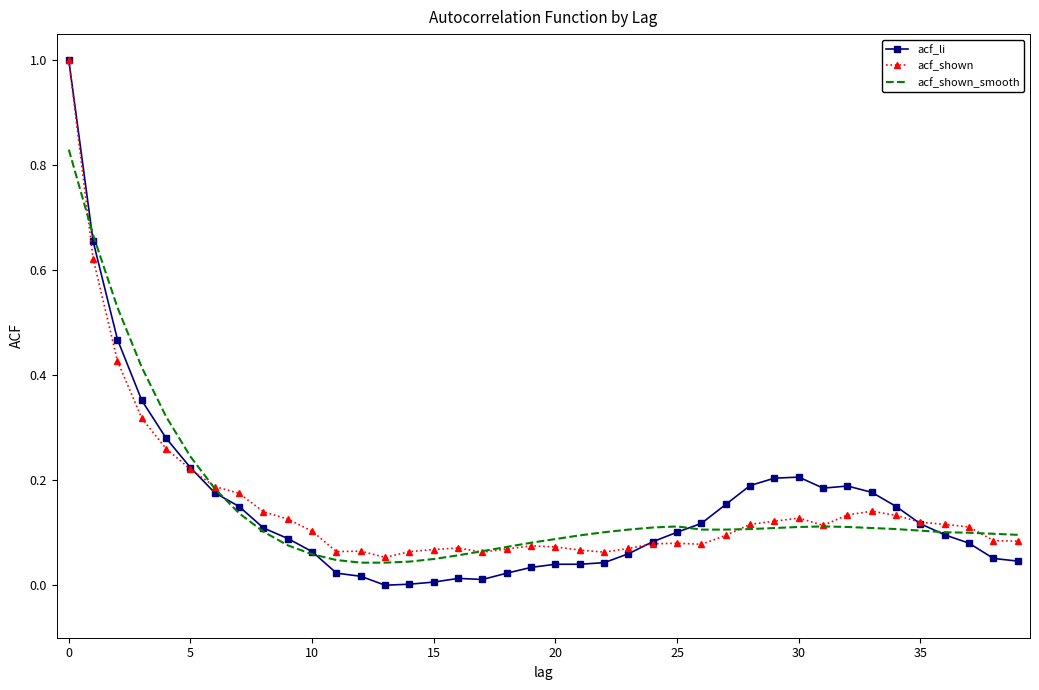

Which series has the widest spread of values?

acf_li